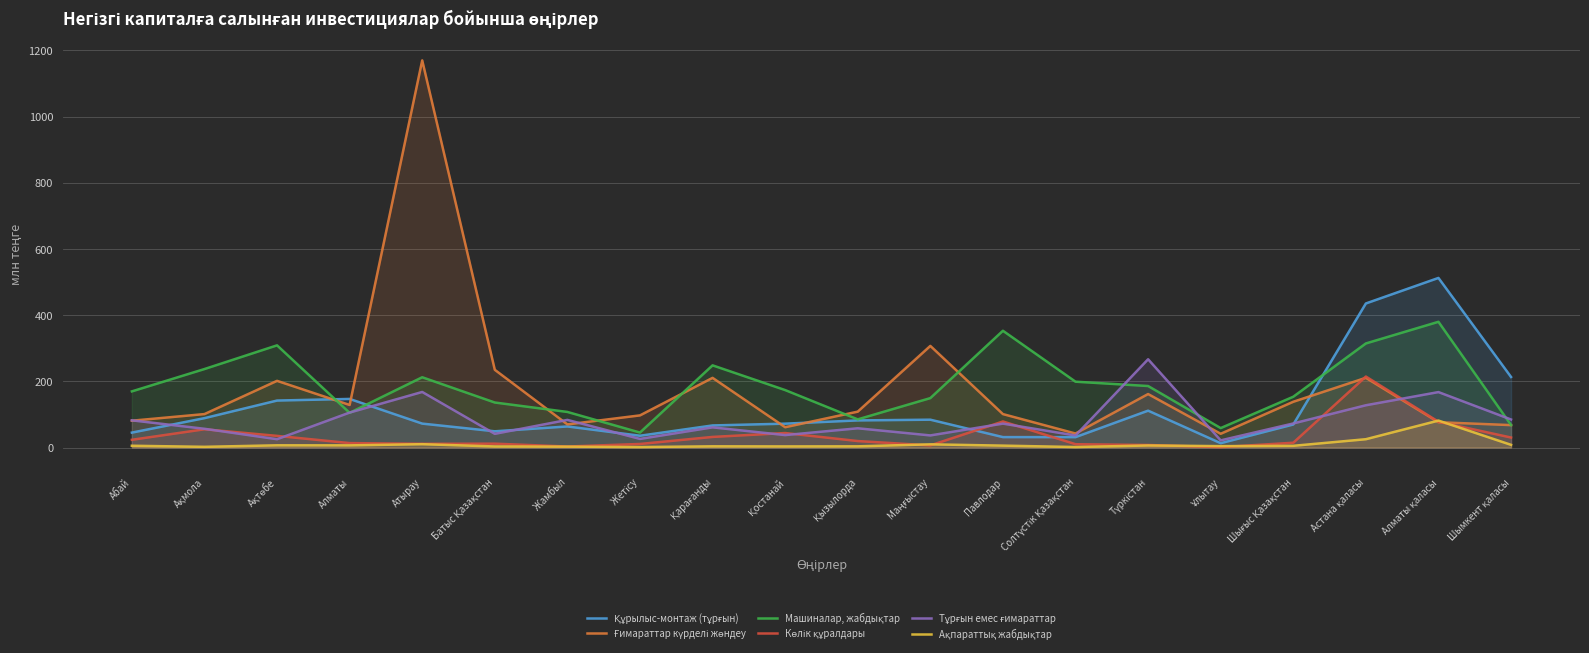

How many series are shown in this chart?

6